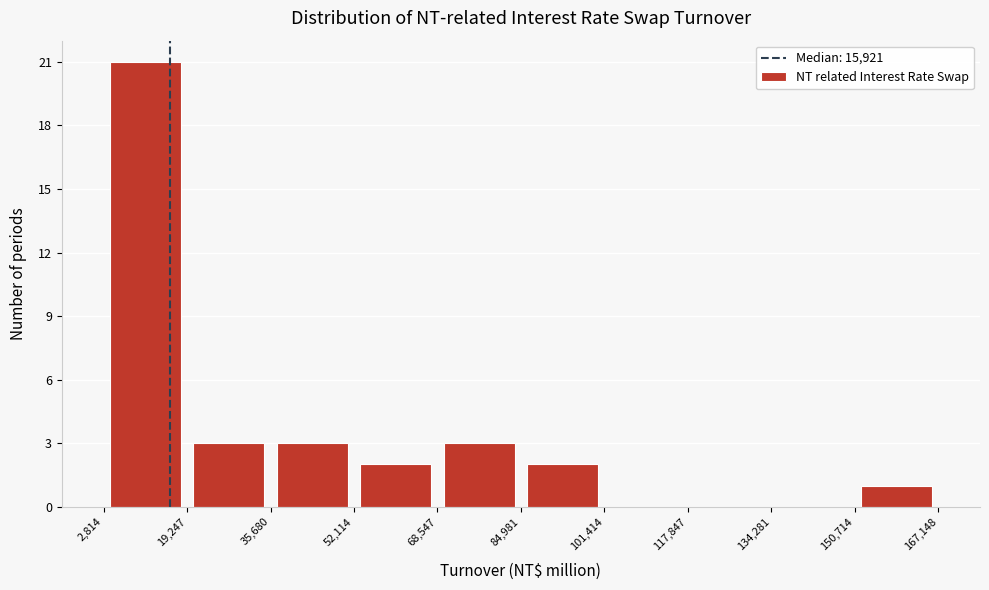

Reading left to right, transcribe this chart: for each bar, give the range it covers on the x-axis and its height. The values are not printed on the chart, so give them approximately, as read against the axis.

2,814 to 19,247: 21
19,247 to 35,680: 3
35,680 to 52,114: 3
52,114 to 68,547: 2
68,547 to 84,981: 3
84,981 to 101,414: 2
101,414 to 117,847: 0
117,847 to 134,281: 0
134,281 to 150,714: 0
150,714 to 167,148: 1